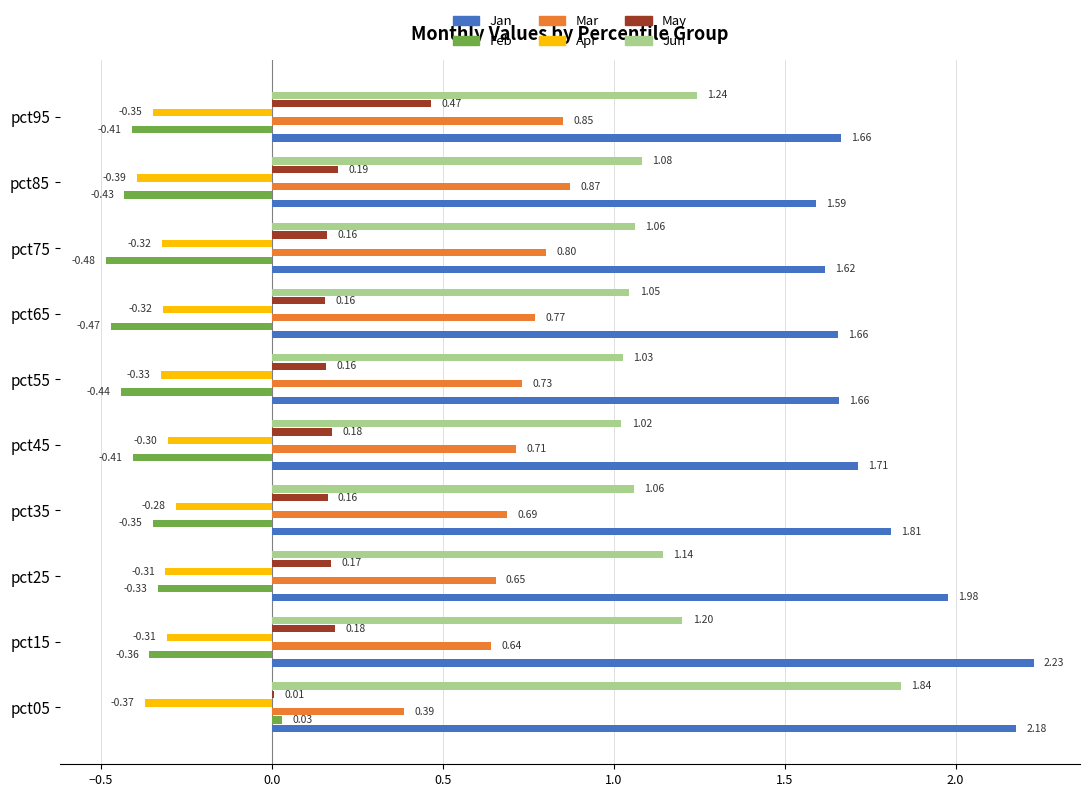

Which series changed the most between pct25 and pct85?

Jan